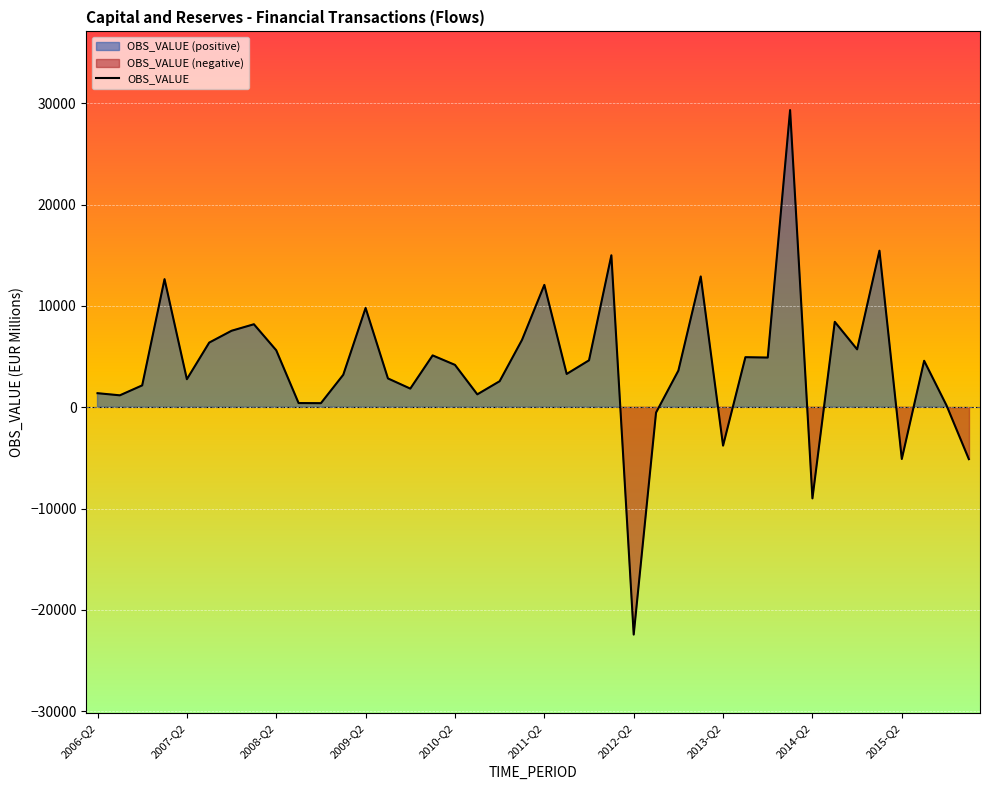

Which category has the lowest value in the OBS_VALUE series?

2012-Q2